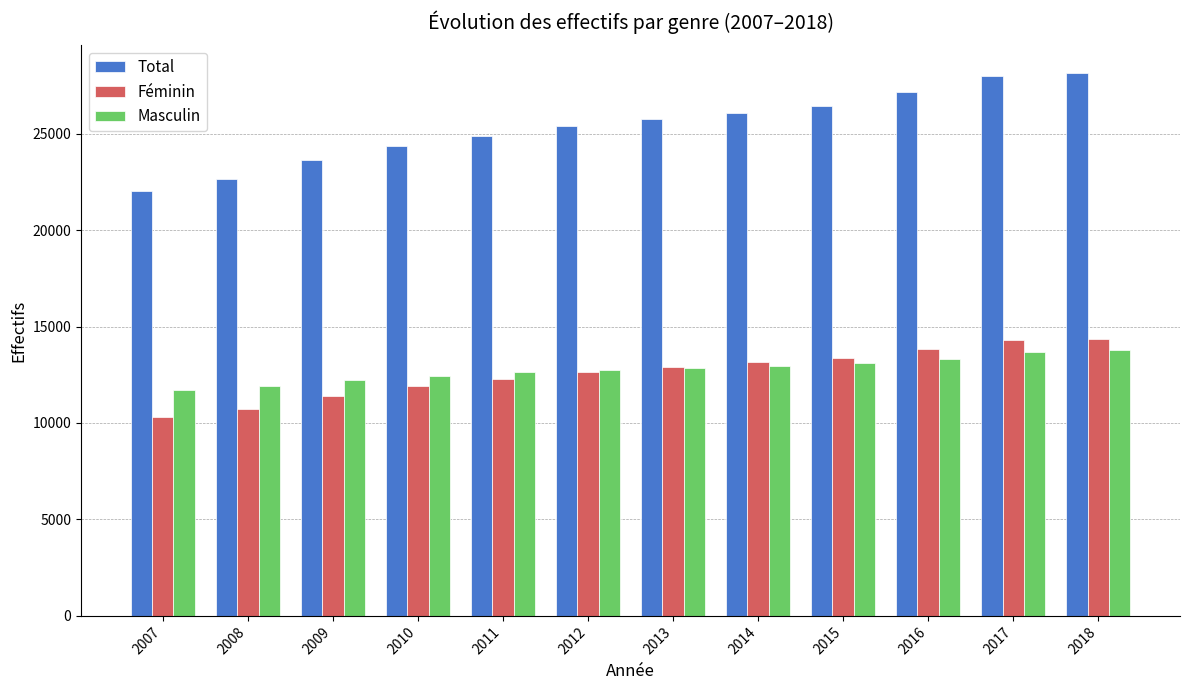

Rank the series at 2011 from highest to lowest value.

Total, Masculin, Féminin